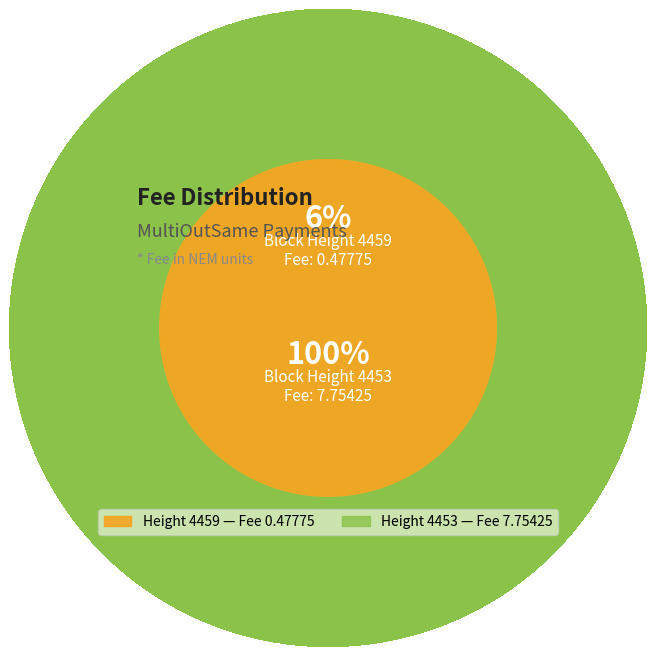

What percentage is NOT represented by 4459?

94.2%